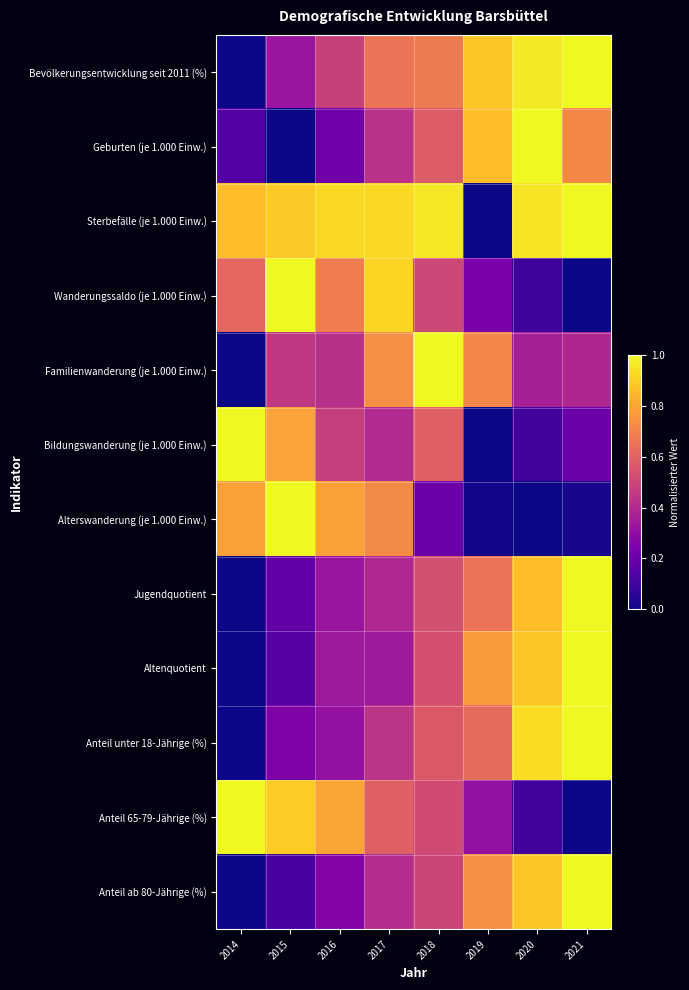

At how many categories does at least one series exceed 0?

8